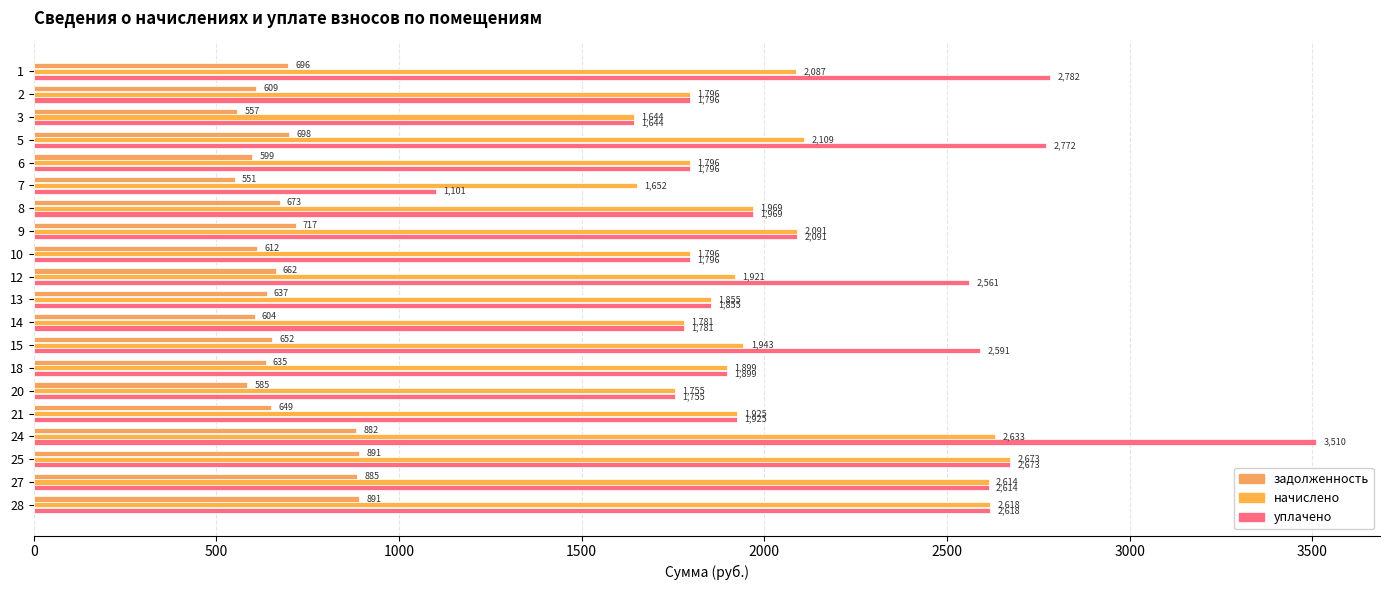

How many series are shown in this chart?

3